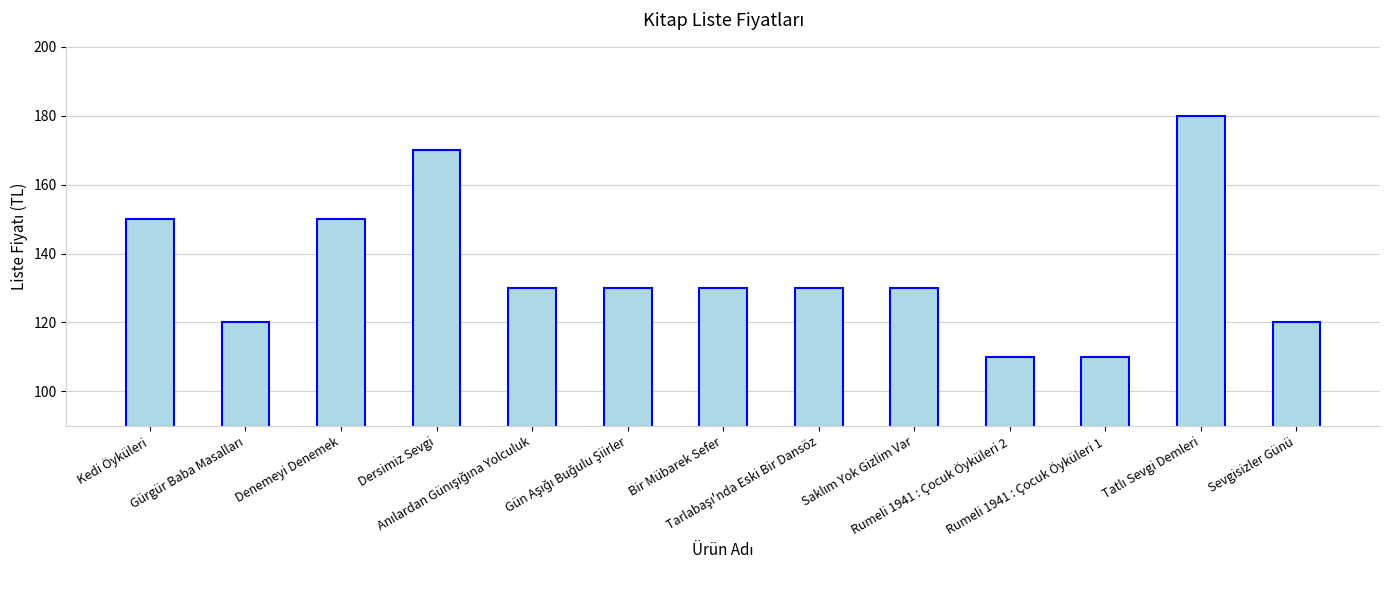

What is the maximum value shown in the chart?

180